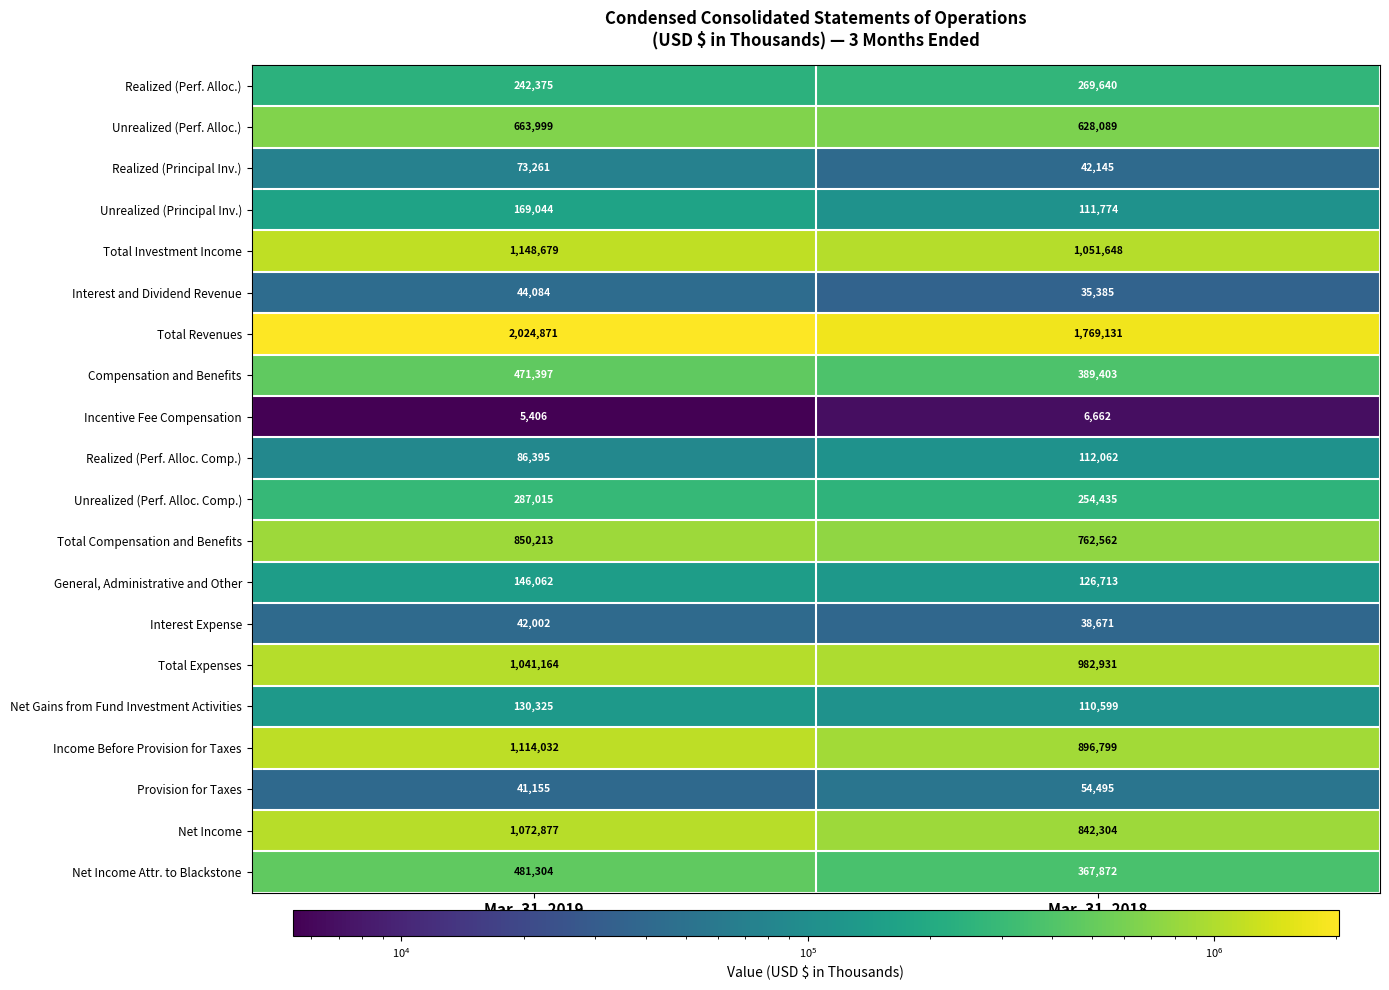

What is the minimum value shown in the chart?

5406